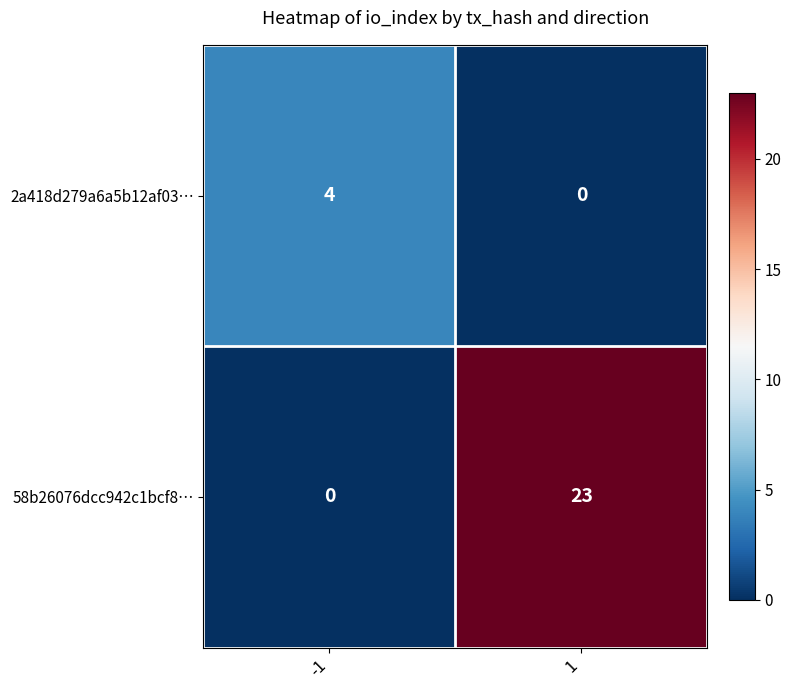

How many series are shown in this chart?

2